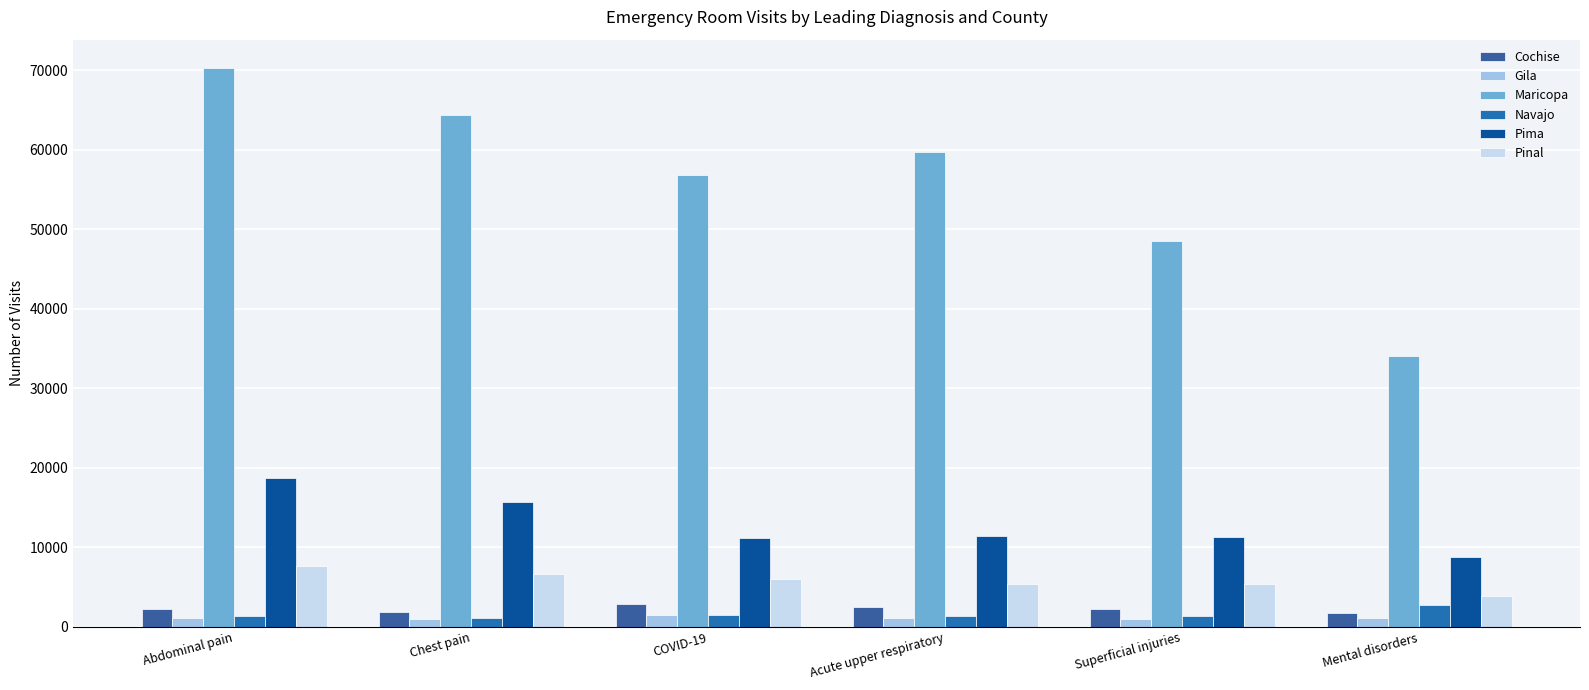

Which series changed the most between COVID-19 and Mental disorders?

Maricopa